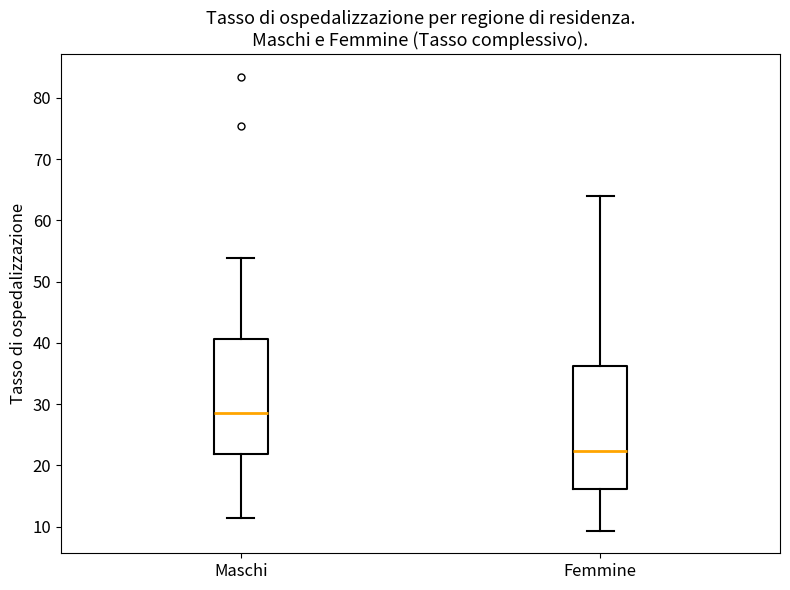

Reading left to right, transcribe this box plot: for each box, give where its median line is, the range the box spans, and where its two whiskers end, as read against the y-axis. The values are not printed on the chart, so give them approximately, as read against the axis.

Maschi: median 29, box 22 to 41, whiskers 11 to 54
Femmine: median 22, box 16 to 36, whiskers 9 to 64